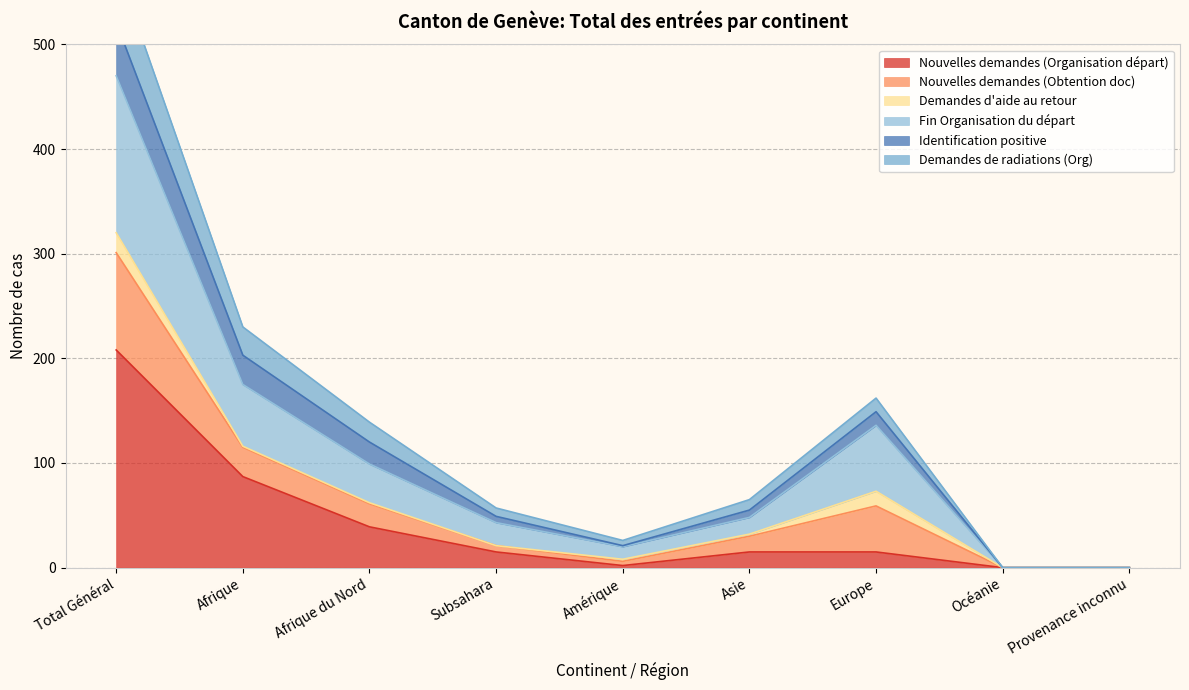

Is it true that Nouvelles demandes (Organisation départ) equals 15 at Subsahara?

True